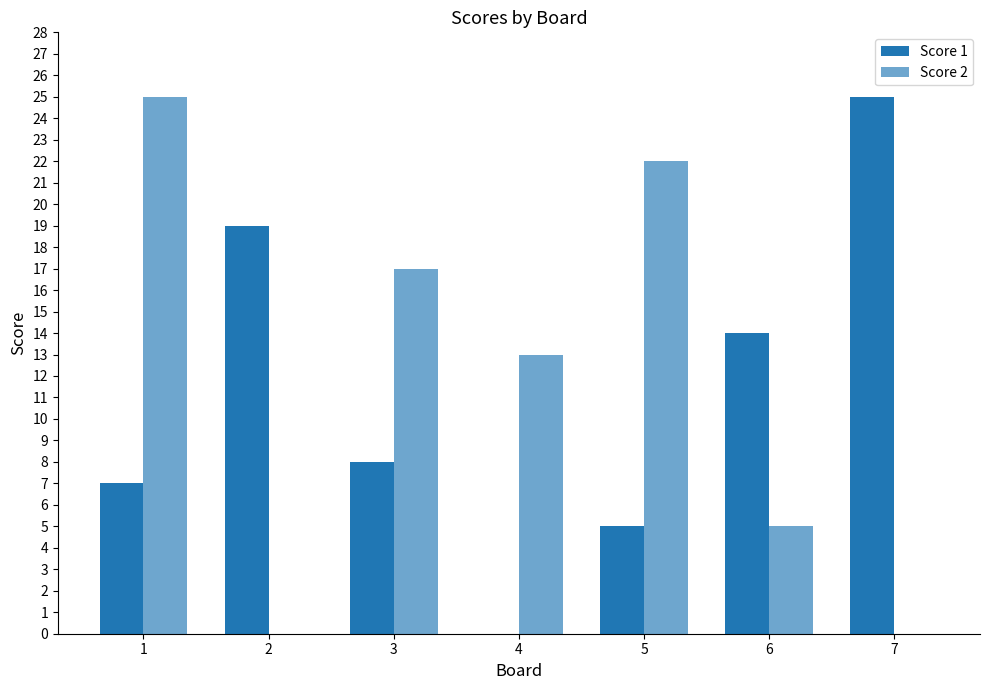

Rank the series by their average value, from lowest to highest.

Score 1, Score 2